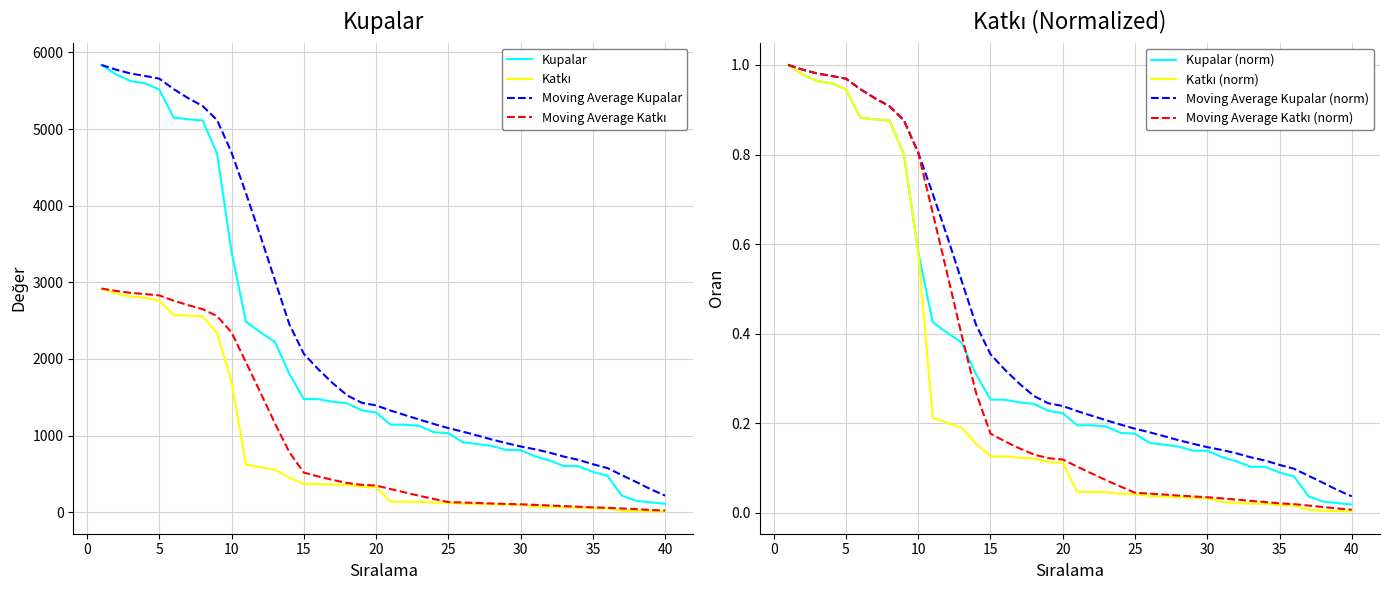

True or false: Kupalar and Katki cross at least once.

False